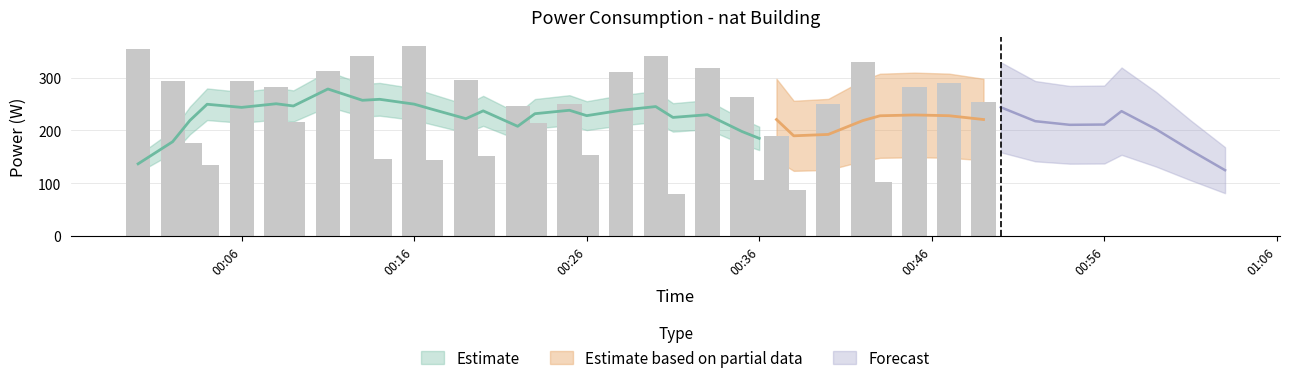

What is the maximum value shown in the chart?

359.3